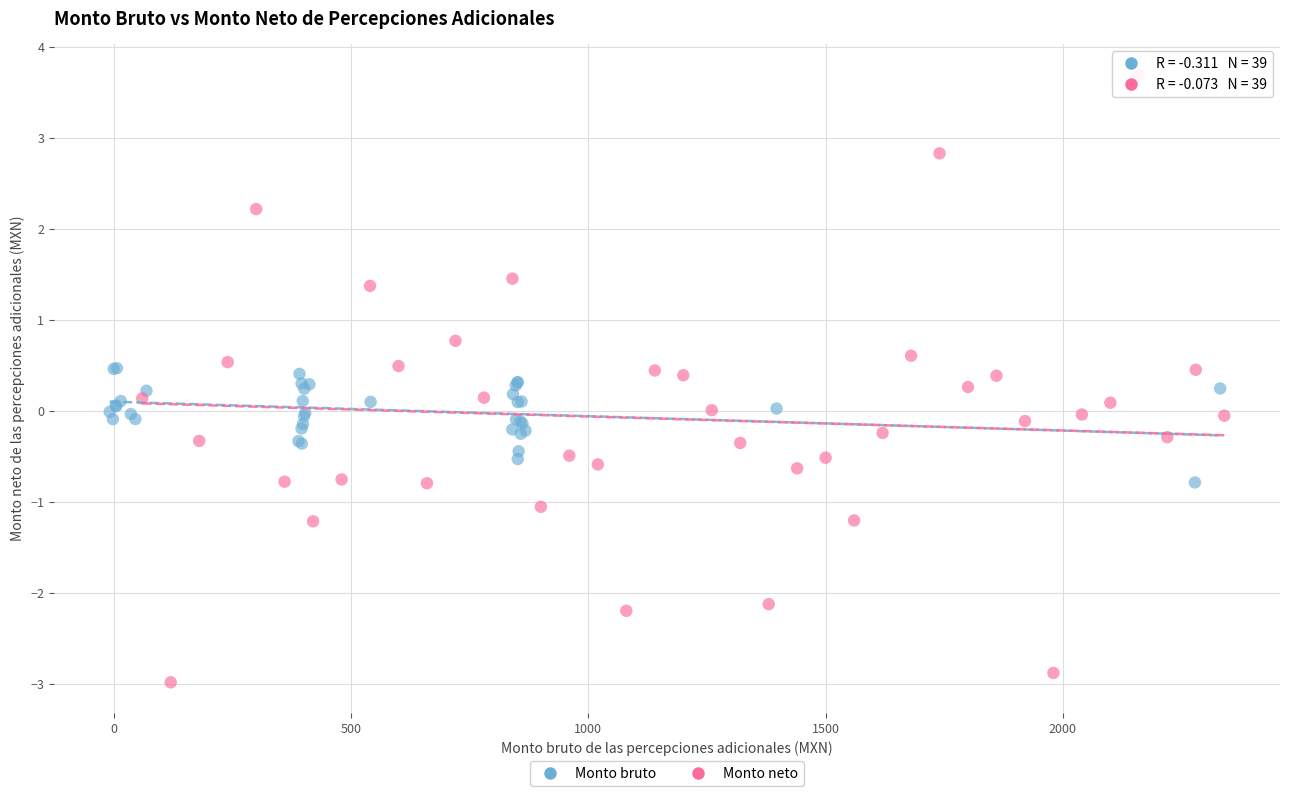

Which series reaches the maximum Y coordinate?

Monto neto